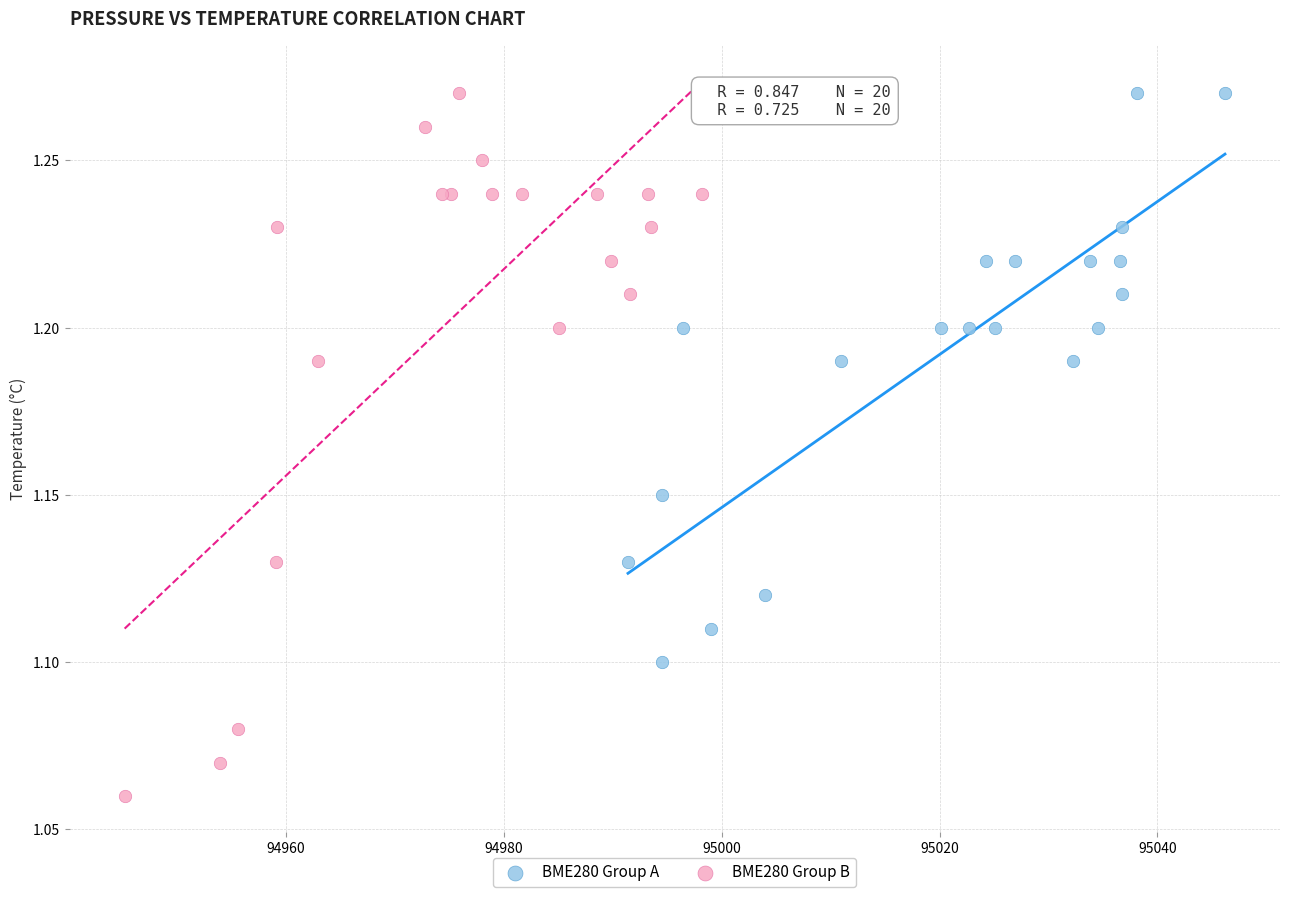

Which series reaches the minimum Y coordinate?

BME280 Group B